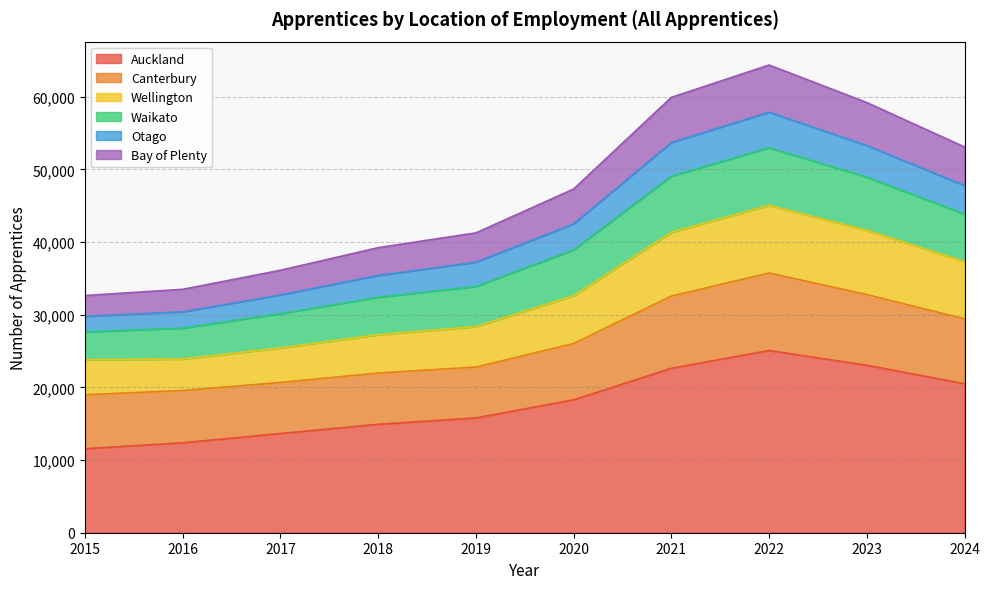

At which label does Auckland reach its peak?

2022